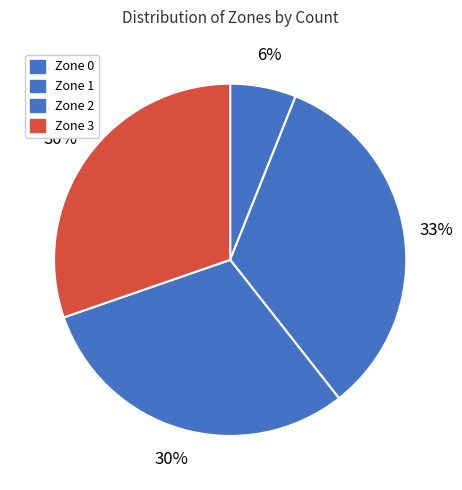

Is it true that Zone 0 is 1% of the pie?

False